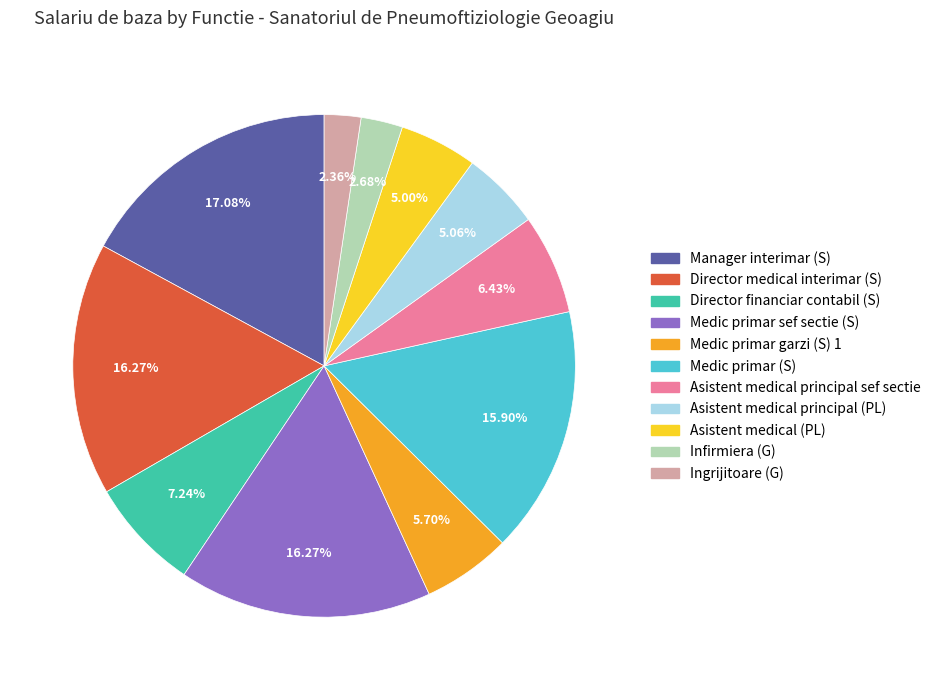

Which category has the biggest portion of the pie?

Manager interimar (S)